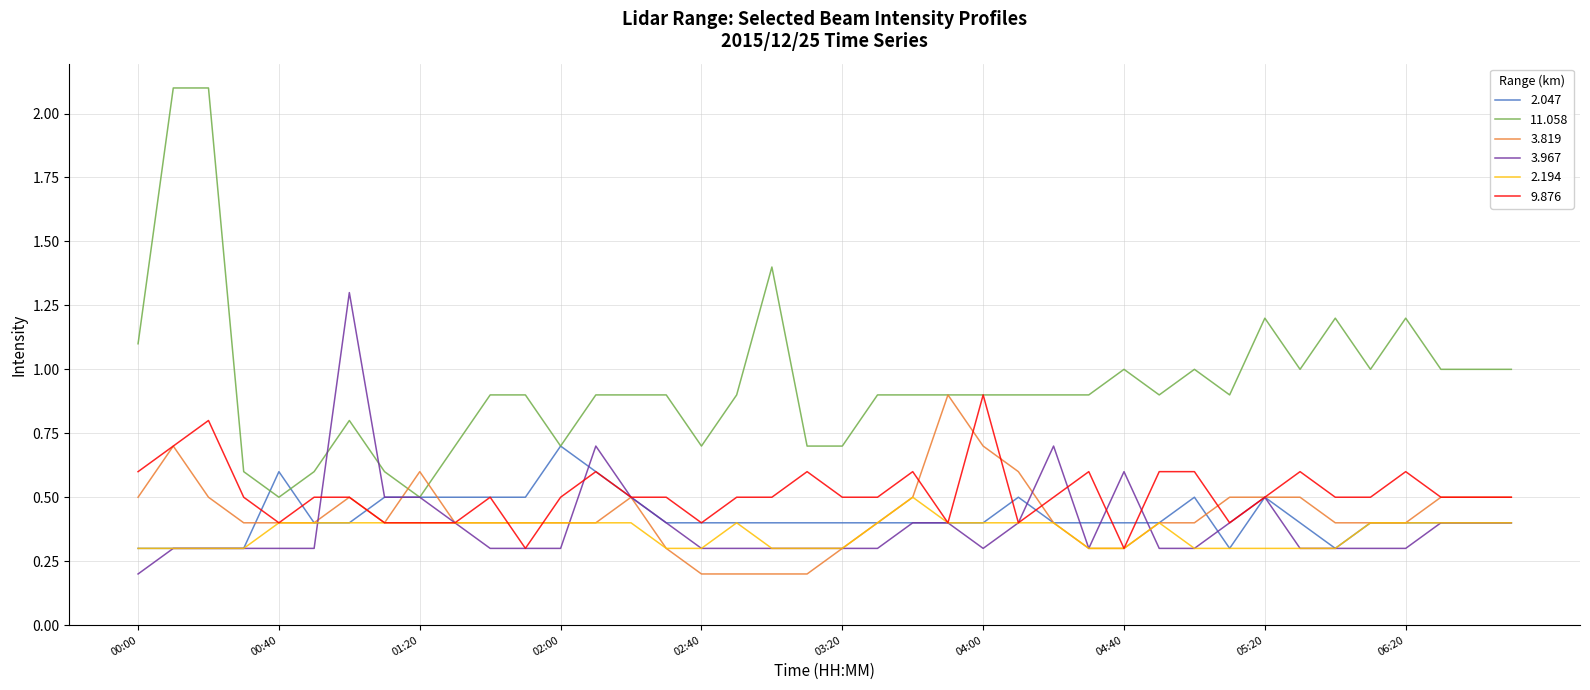

After their last crossing, which series has the higher values: 3.967 or 9.876?

9.876